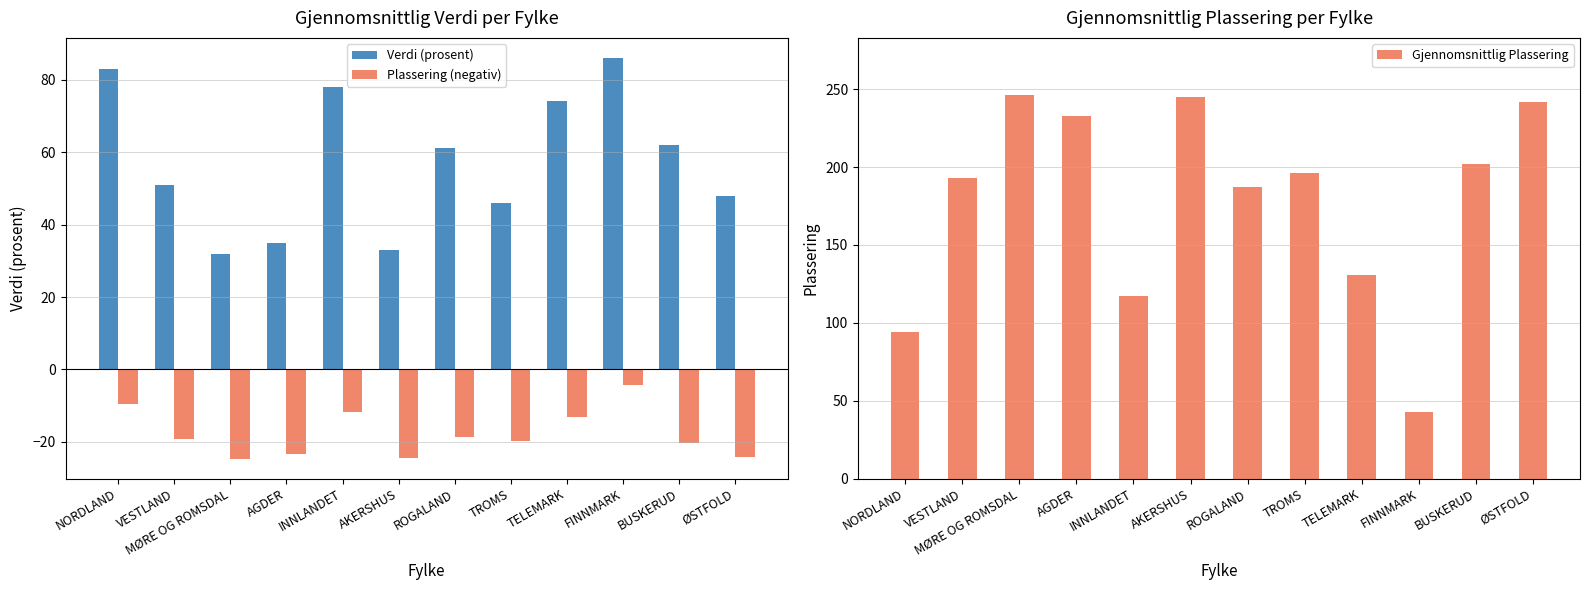

What is the label of the 5th bar from the left?

INNLANDET